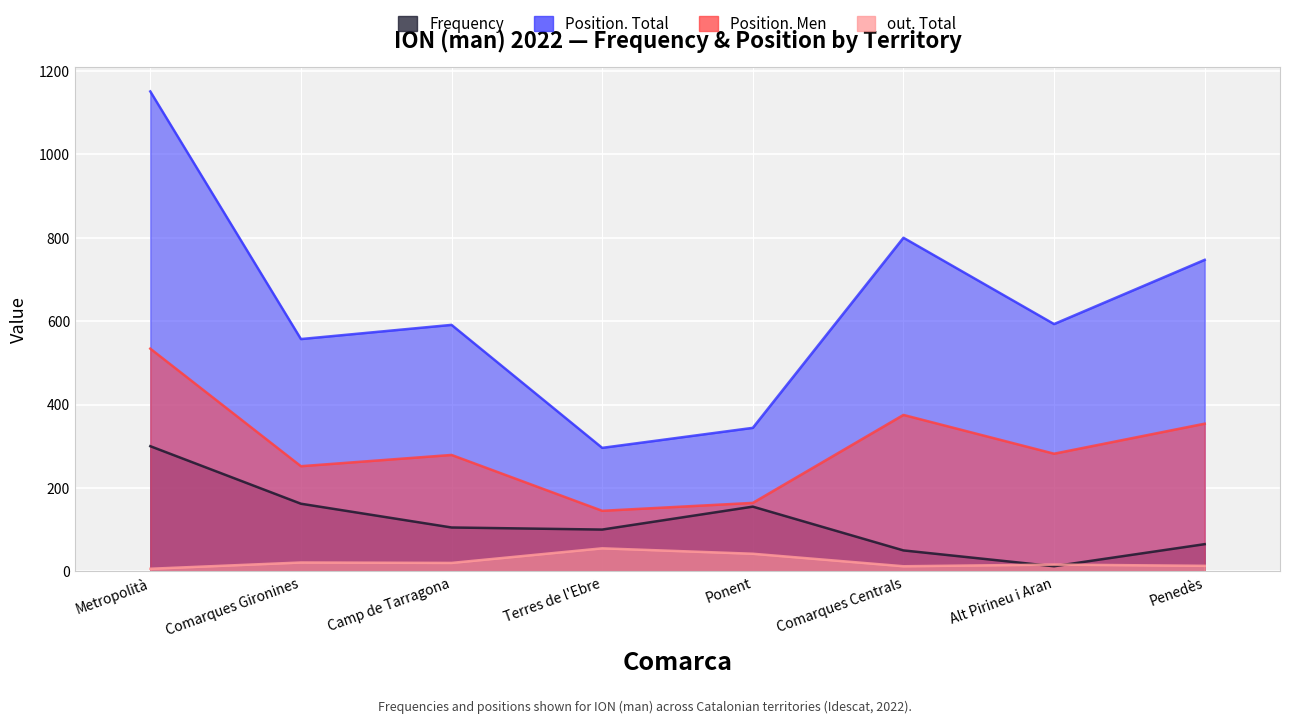

What is the minimum value shown in the chart?

6